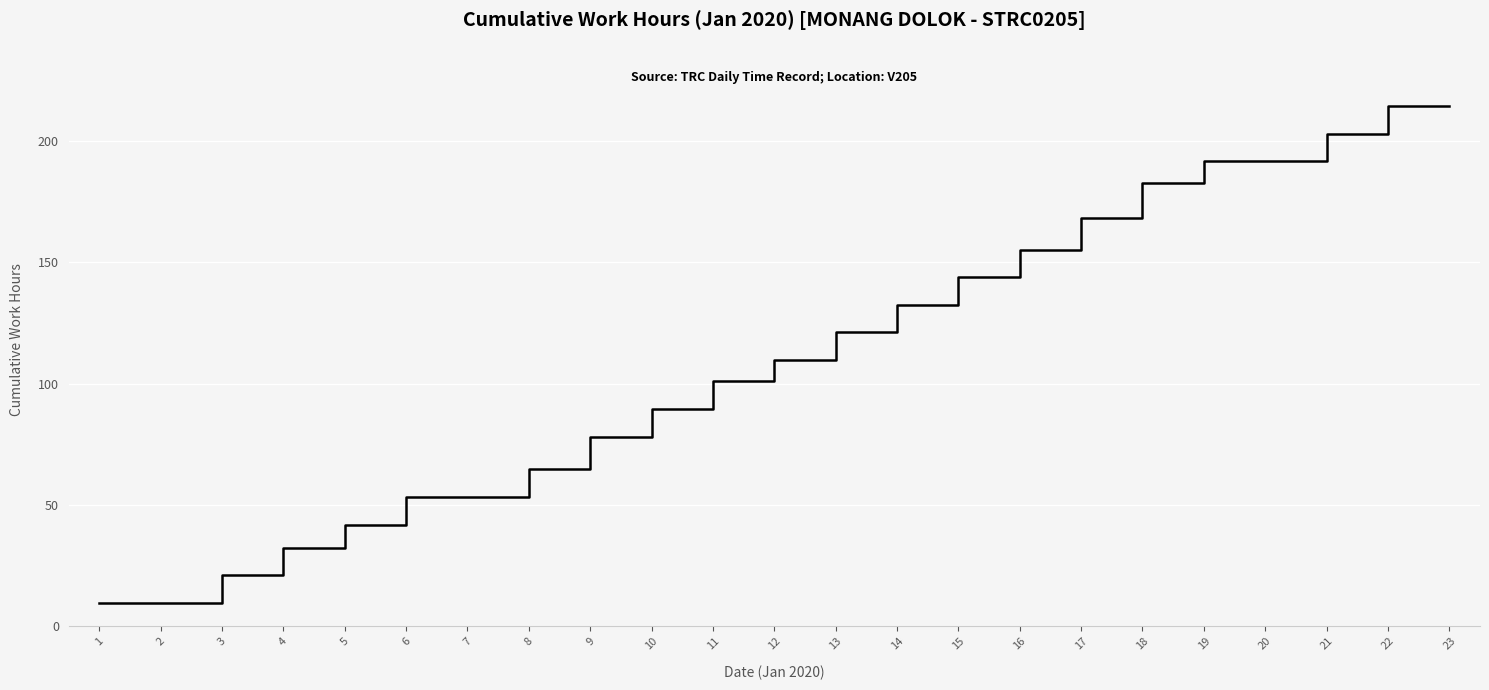

What is the minimum value shown in the chart?

9.5